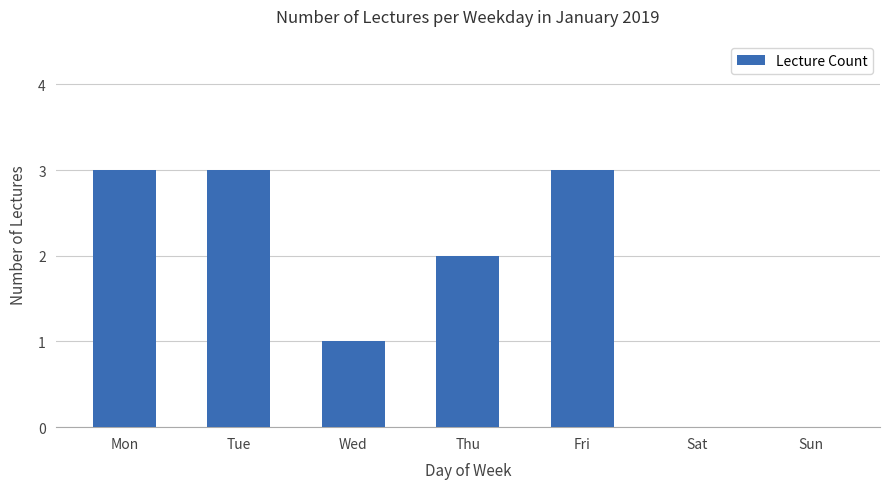

Reading left to right, what are all the values shown in this chart?

3	3	1	2	3	0	0